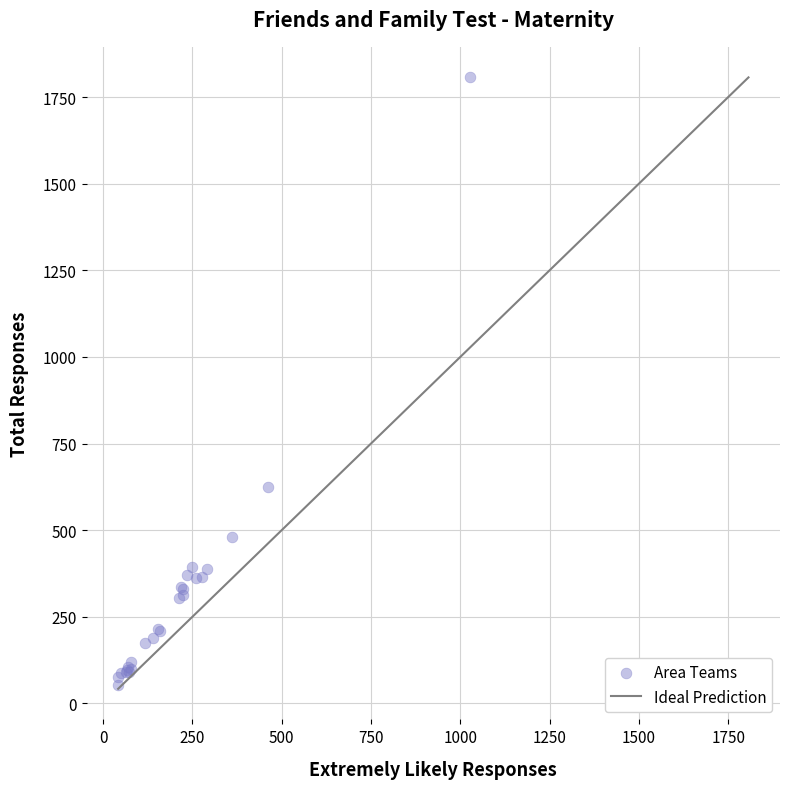

What Y value in the scatter plot is closest to 929?

624